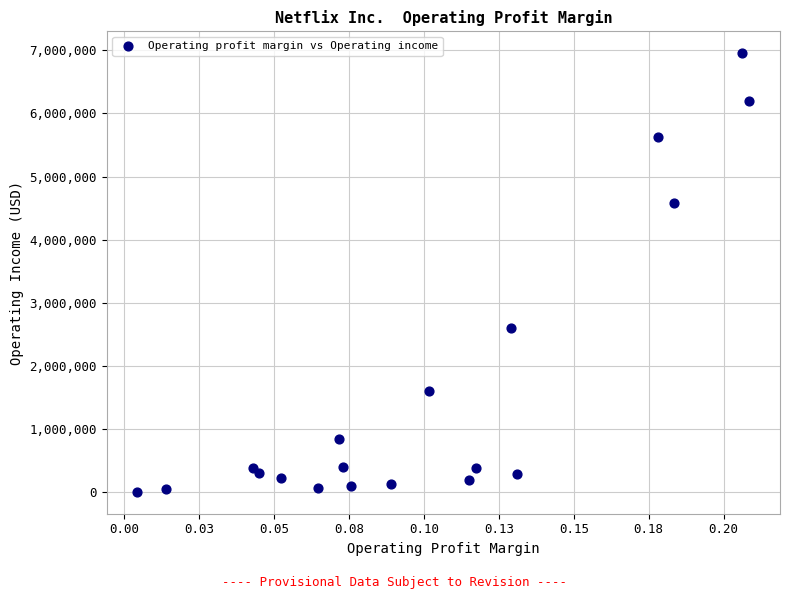

What Y value in the scatter plot is closest to 3478496?

2604254